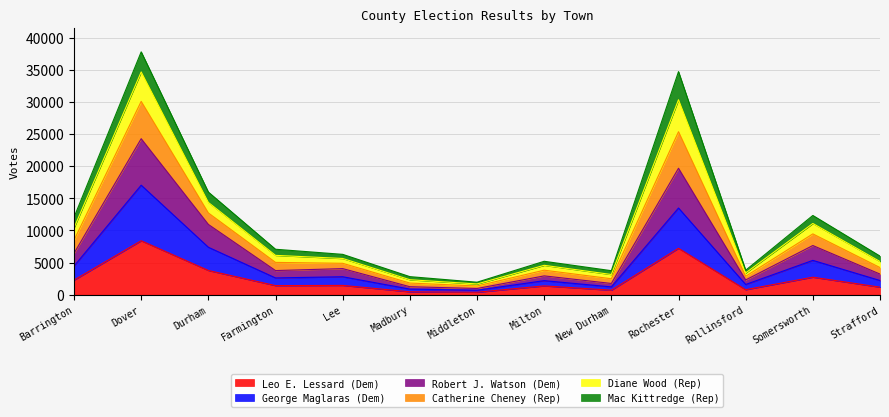

What is the difference between the Catherine Cheney (Rep) values at Farmington and Strafford?

1063